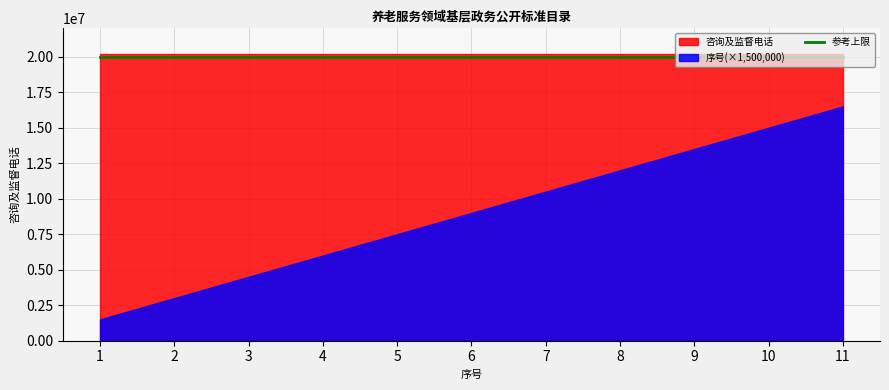

How many 序号 values are between 3 and 9?

7